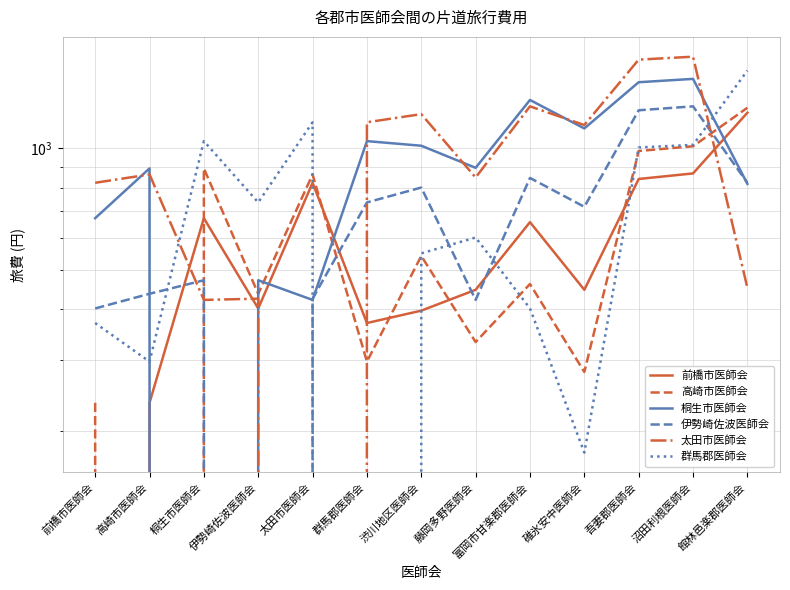

In 高崎市医師会, how many points are higher than both neighbors (excluding endpoints)?

4